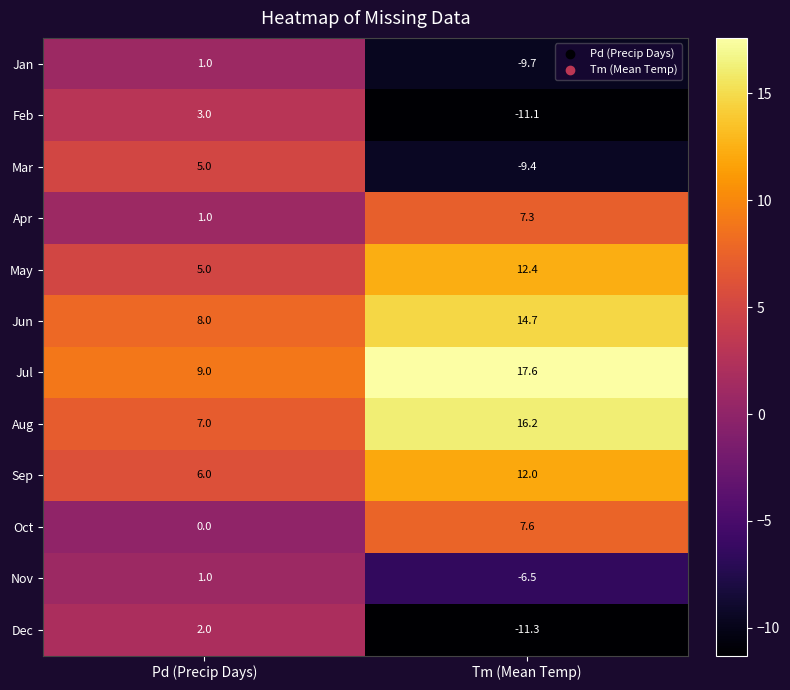

Rank the categories by Jun value from highest to lowest.

Tm (Mean Temp), Pd (Precip Days)